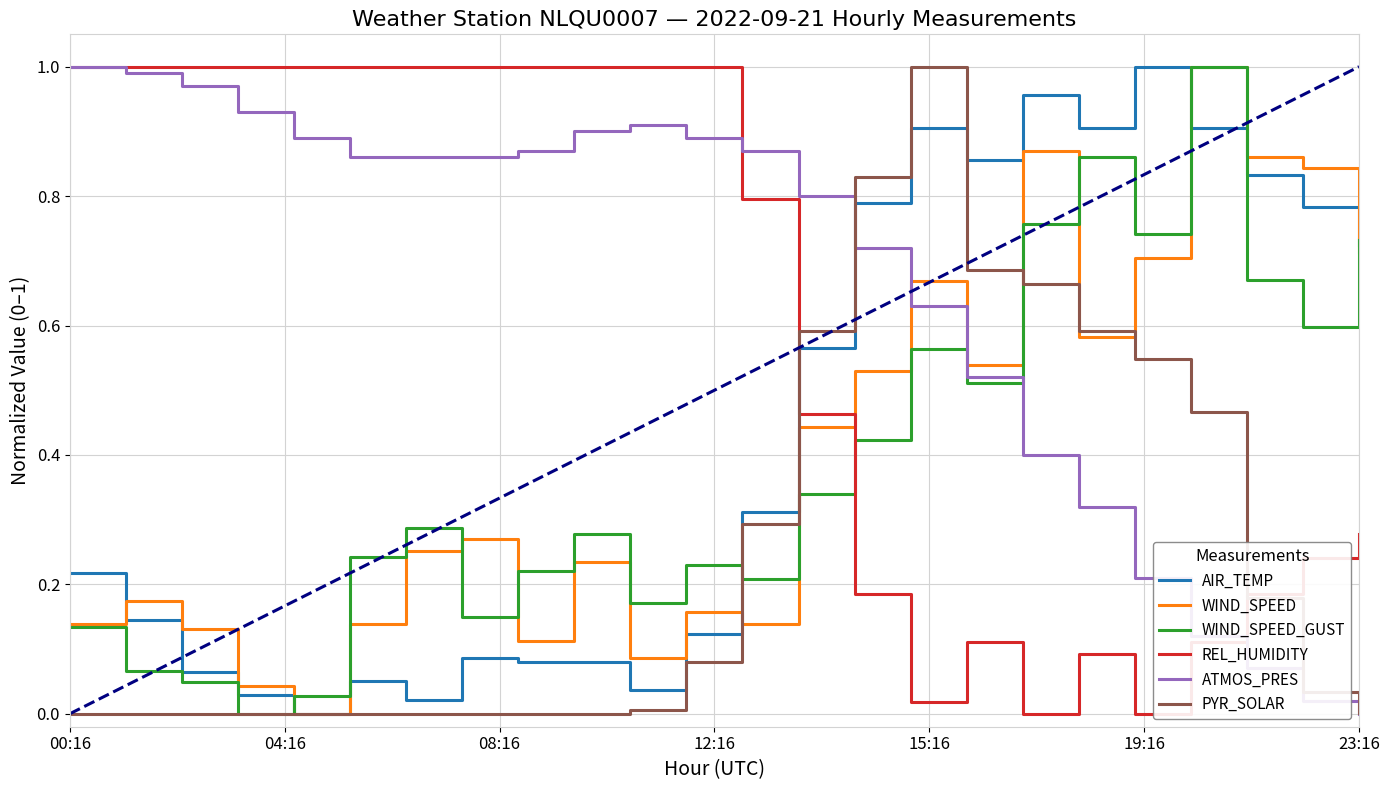

Which series has the largest total across all categories?

ATMOS_PRES